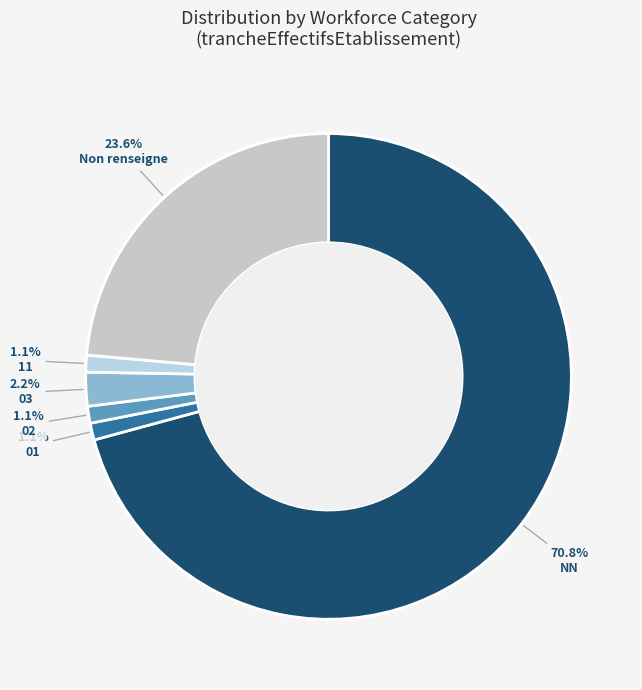

To the nearest percent, what is the difference between the largest and smallest slice percentages?

70%